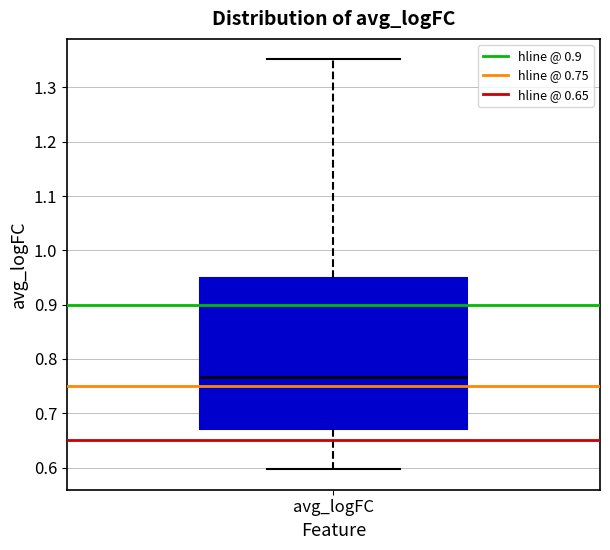

Transcribe this box plot: give where the median line is, the range the box spans, and where the two whiskers end, as read against the y-axis. The values are not printed on the chart, so give them approximately, as read against the axis.

median 0.77, box 0.67 to 0.95, whiskers 0.60 to 1.35